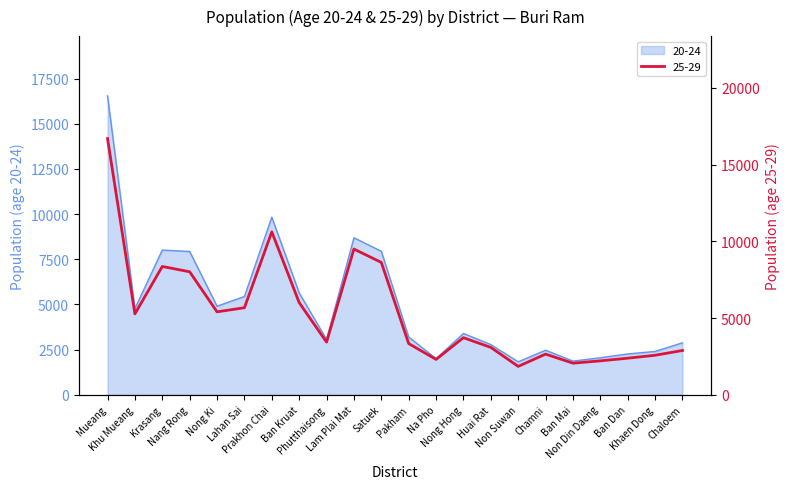

Reading right to left, extract all data points from this chart.

20-24: 2875	2398	2259	2047	1863	2465	1822	2778	3393	1997	3196	7944	8691	3062	5640	9832	5442	4903	7933	8010	4768	16547
25-29: 2885	2574	2383	2209	2058	2649	1848	3086	3720	2303	3336	8627	9499	3431	6007	10620	5673	5405	8017	8362	5271	16701